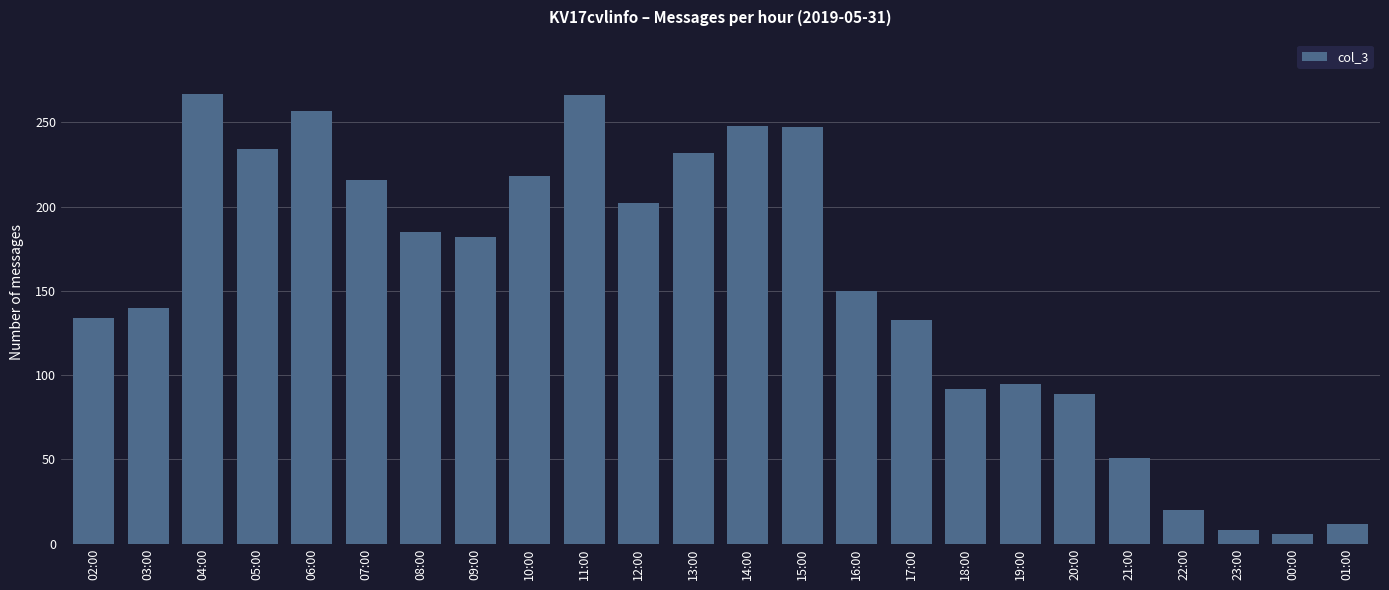

What is the change in value from 21:00 to 23:00?

-43